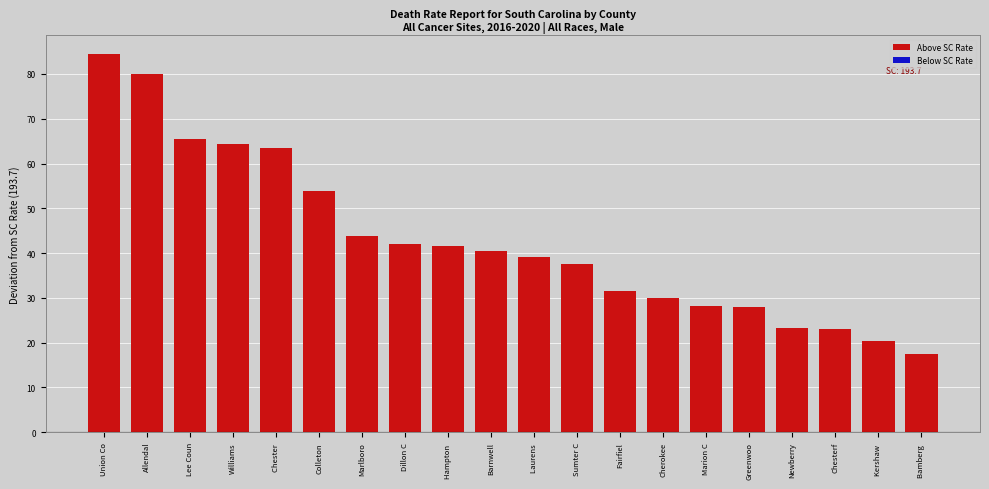

What is the difference between the values at Fairfiel and Hampton ?

10.1